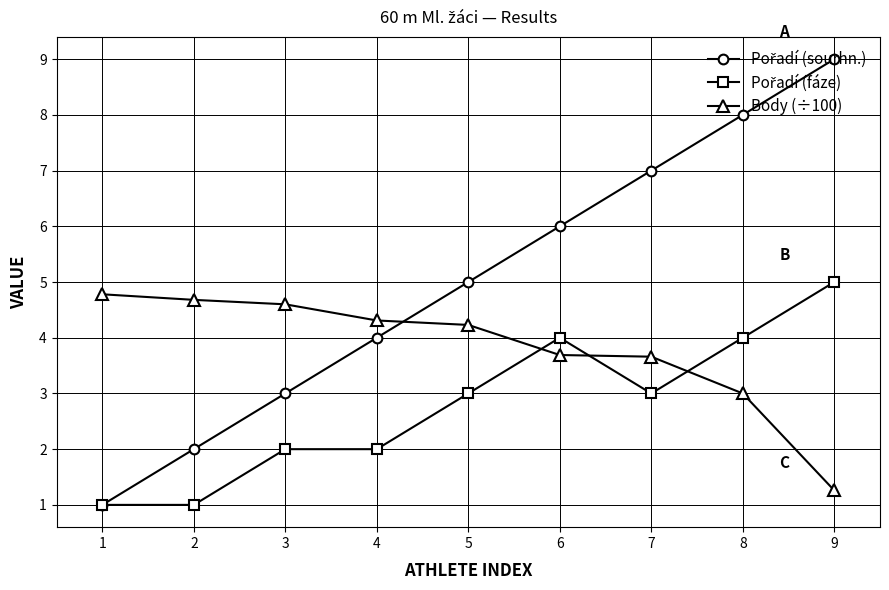

What is the value of the Body (÷100) point at the 6th from the left?

3.7